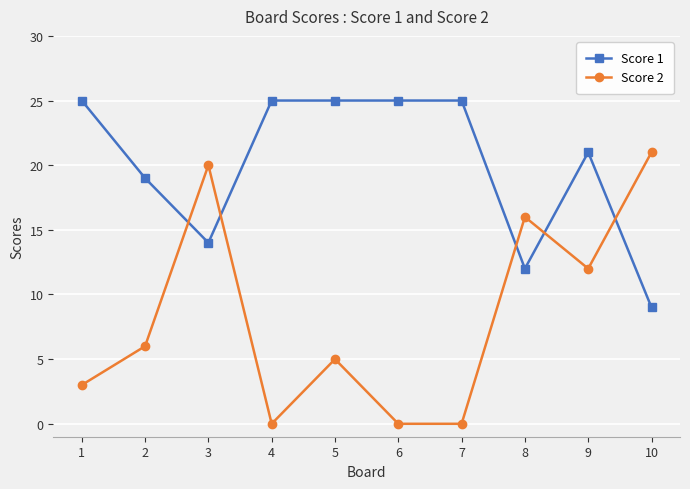

How many Score 1 values are between 14 and 25?

8